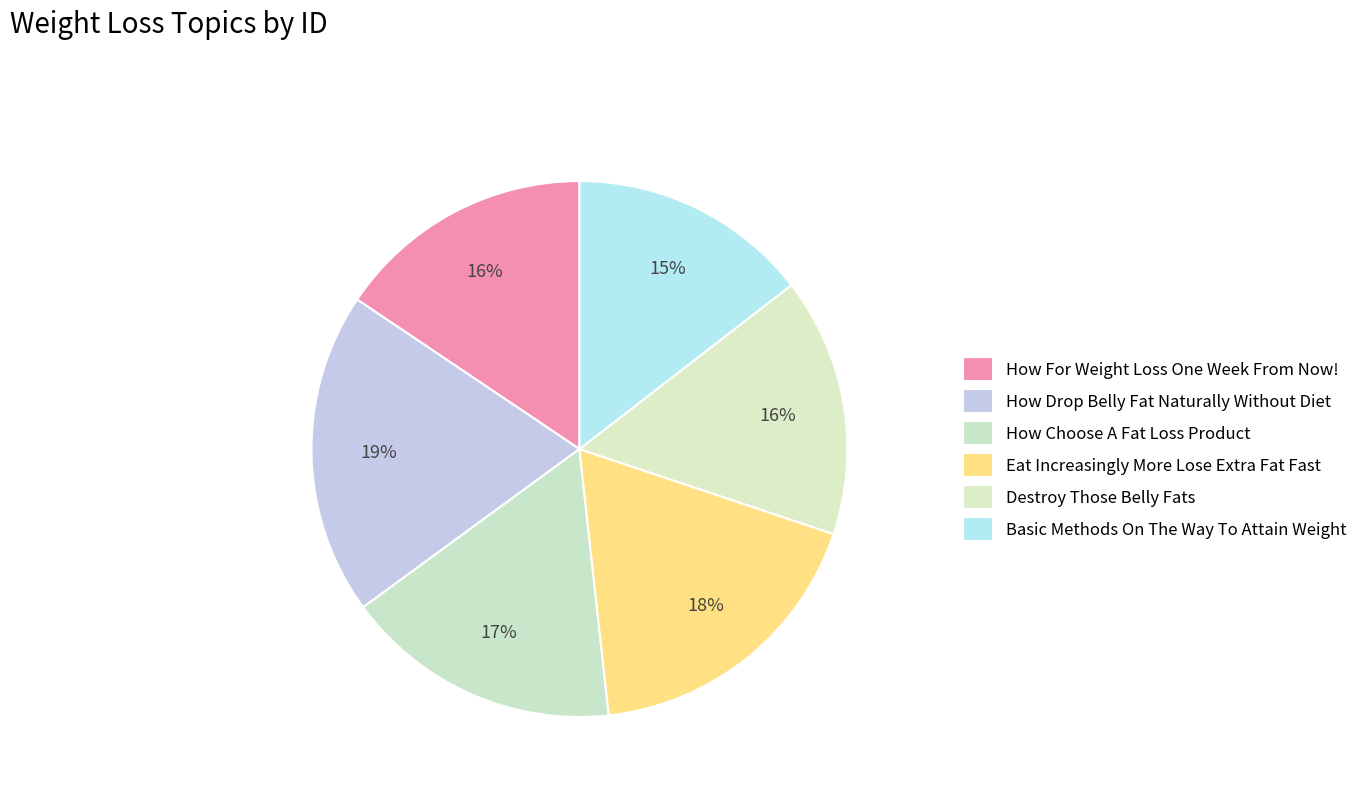

To the nearest percent, what percentage of the pie is Eat Increasingly More Lose Extra Fat Fast?

18%